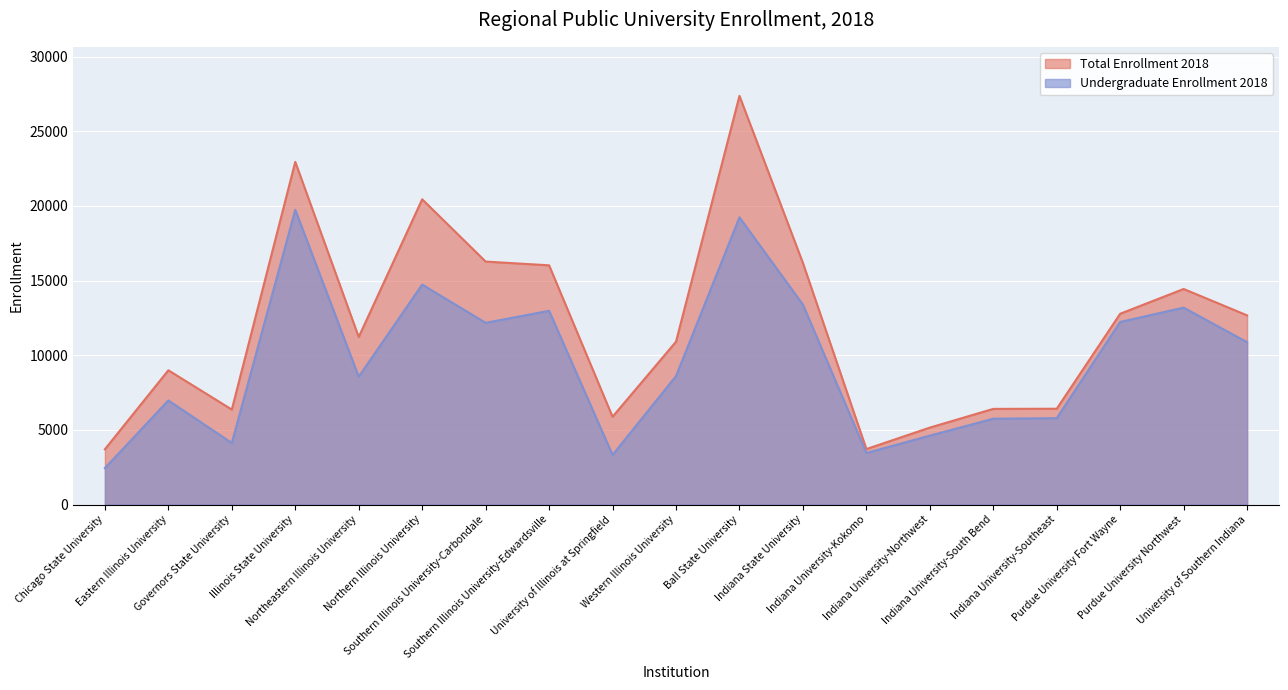

Is the value of Undergraduate Enrollment 2018 at Southern Illinois University-Carbondale greater than the value of Total Enrollment 2018 at University of Illinois at Springfield?

Yes